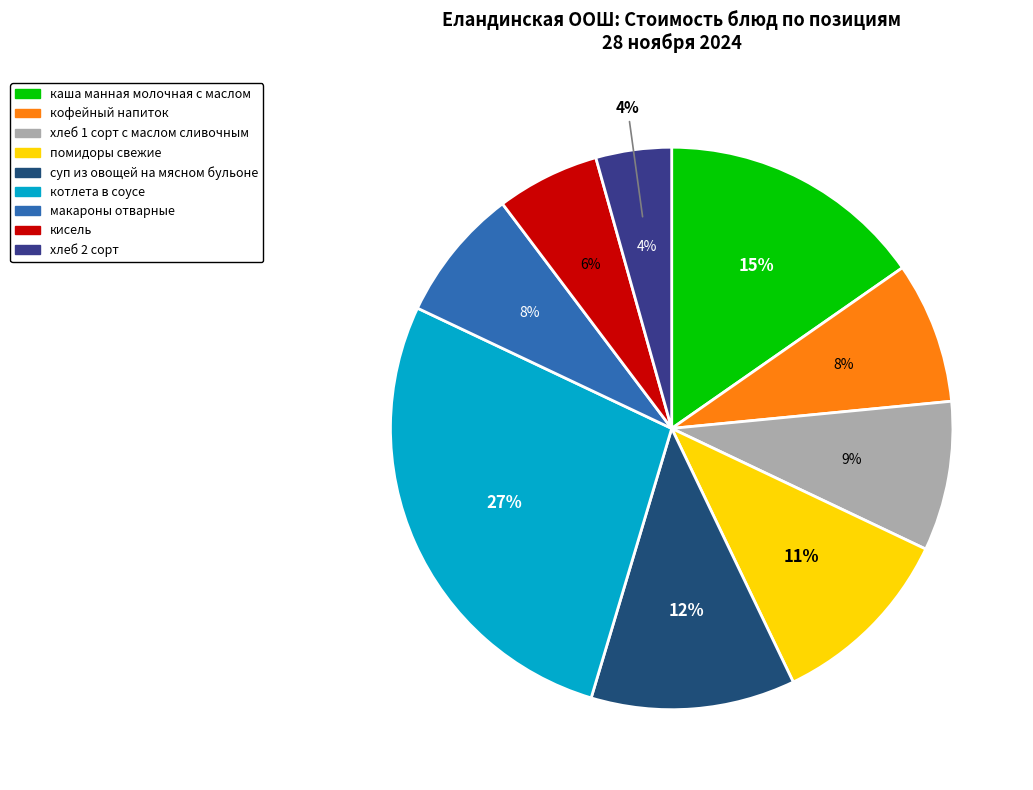

Count the number of slices in the pie.

9